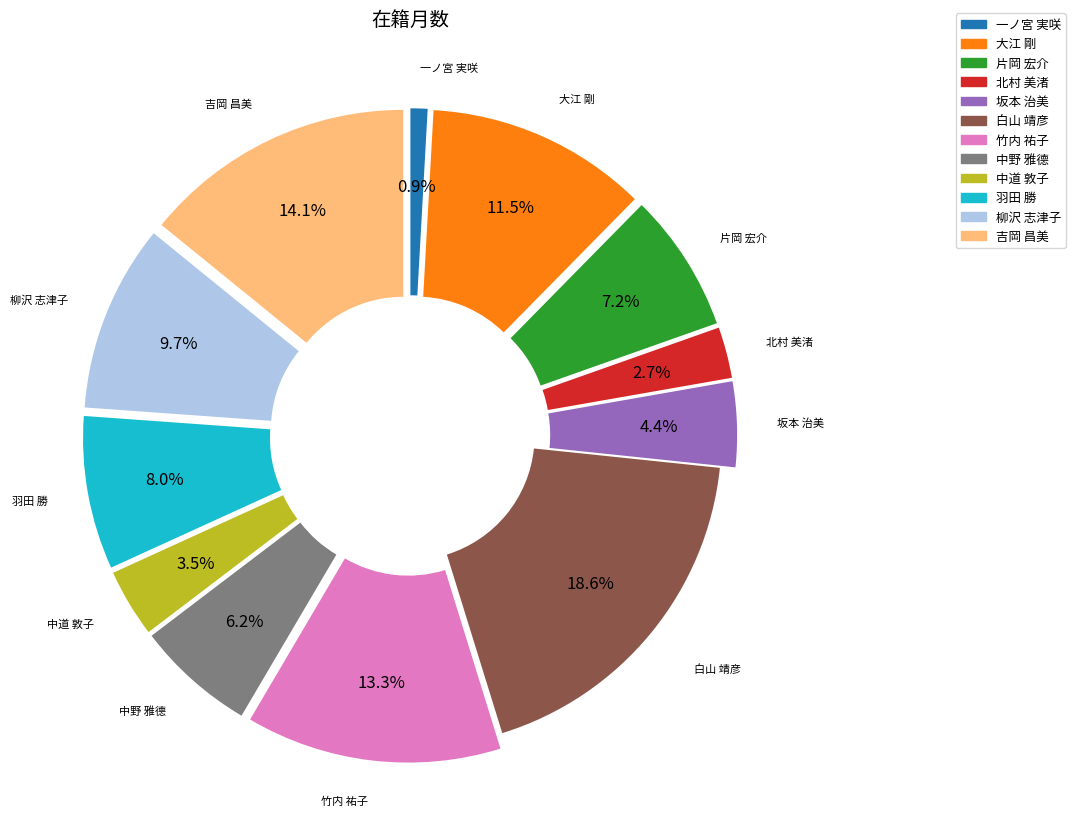

Is there a majority slice in this chart?

No